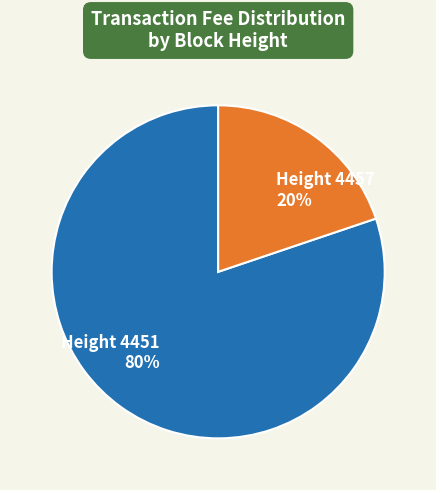

Is there a majority slice in this chart?

Yes